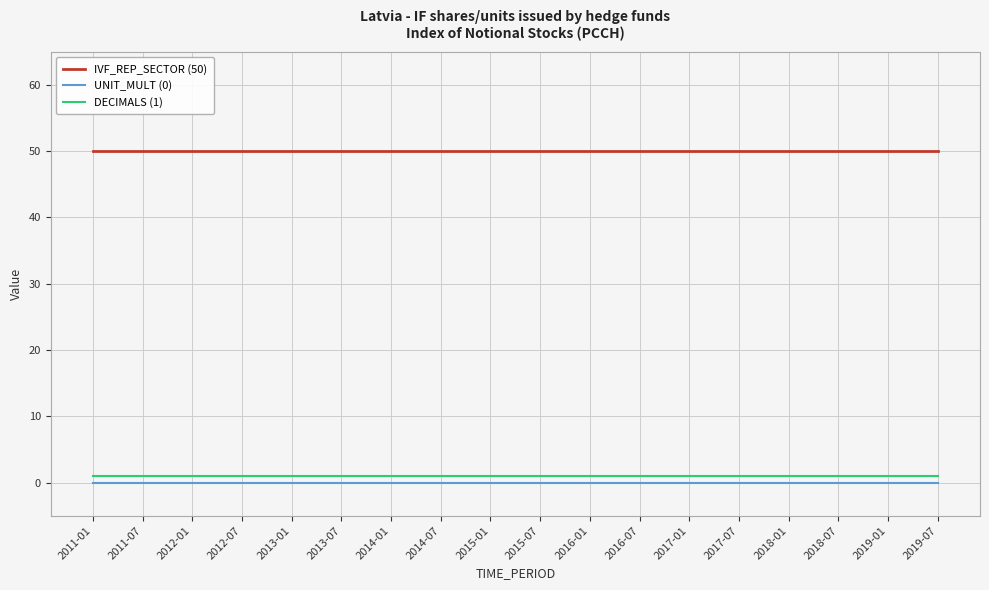

The value of UNIT_MULT (0) at 2018-07 is 0. True or false?

True